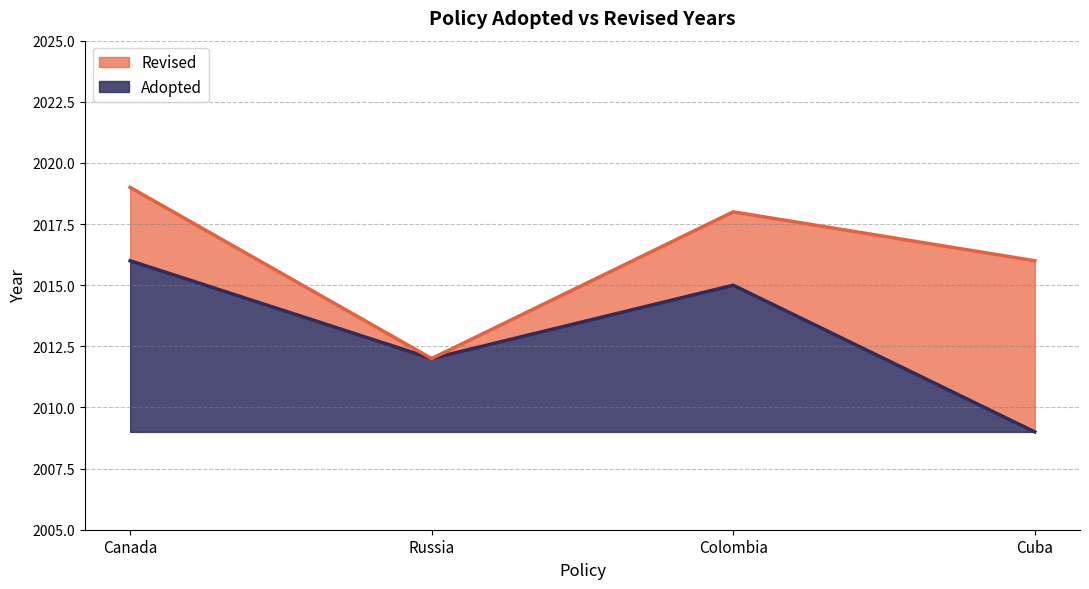

How many lines are shown in the chart?

2